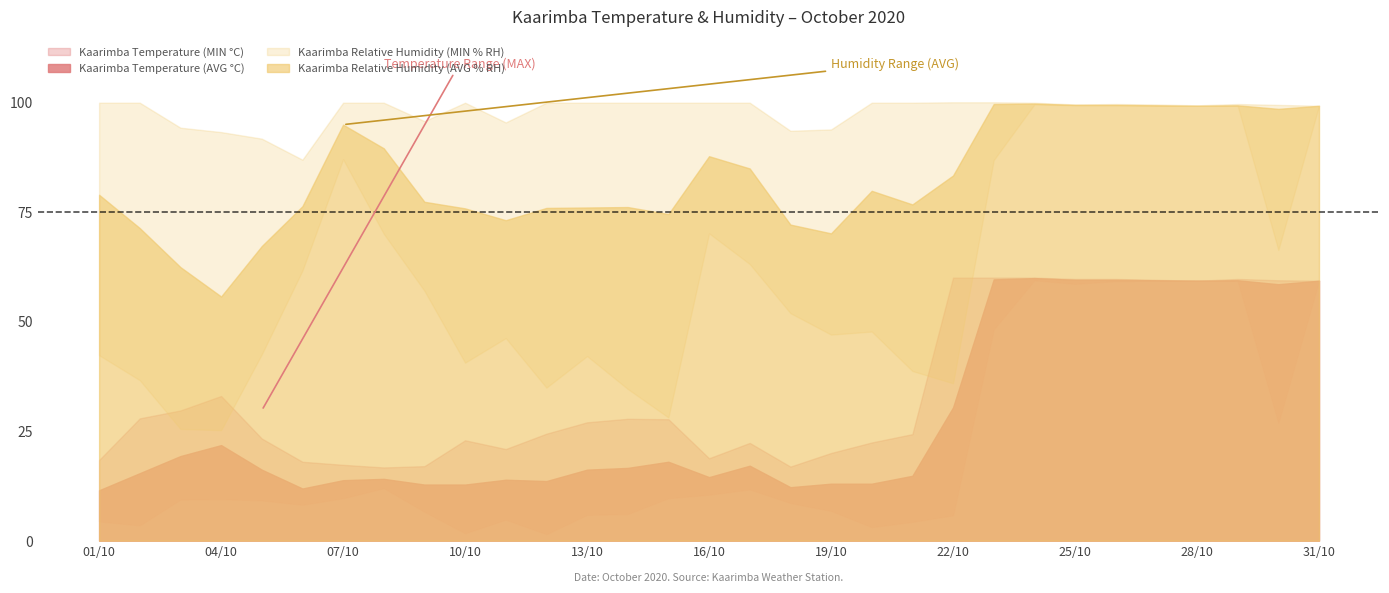

At which label does Kaarimba Relative Humidity (AVG % RH) first exceed 78?

01/10